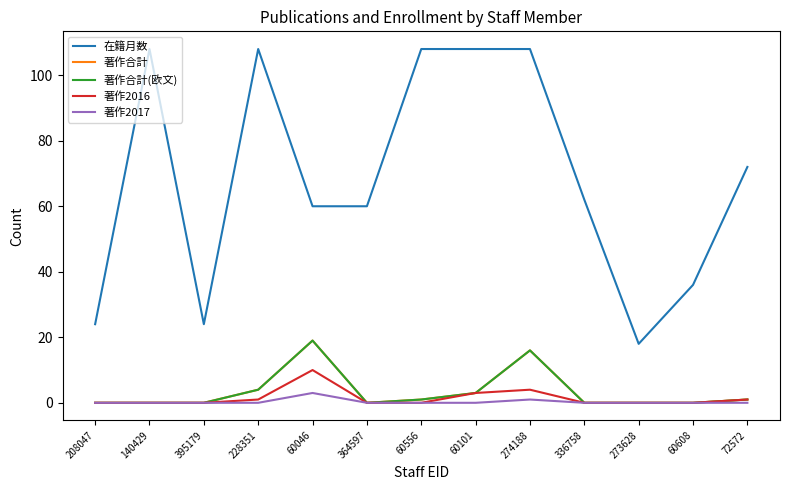

Which series changed the most between 208047 and 60101?

在籍月数